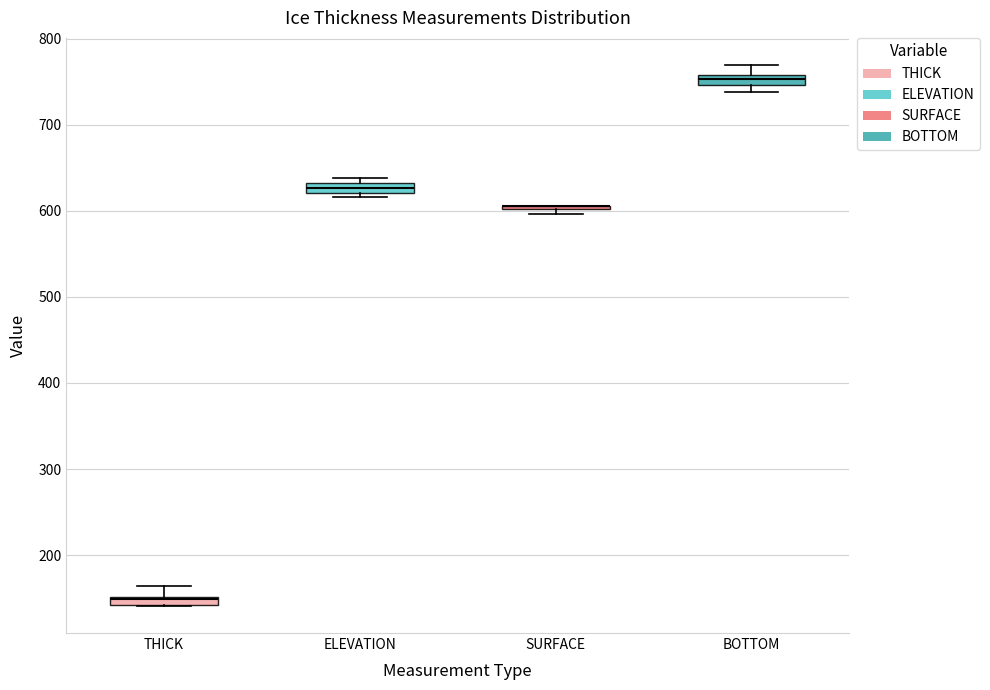

Where is the upper edge of the box for ELEVATION on the y-axis? The values are not printed on the chart, so give them approximately, as read against the axis.

630